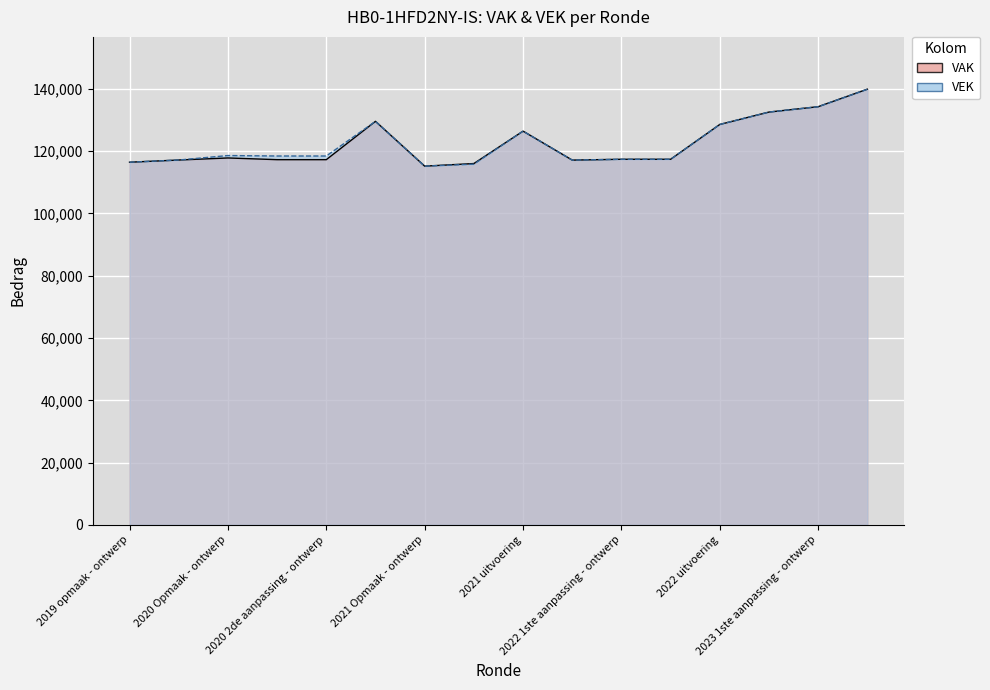

At 2023 Opmaak - ontwerp, list the series in order from smallest to largest.

VAK, VEK